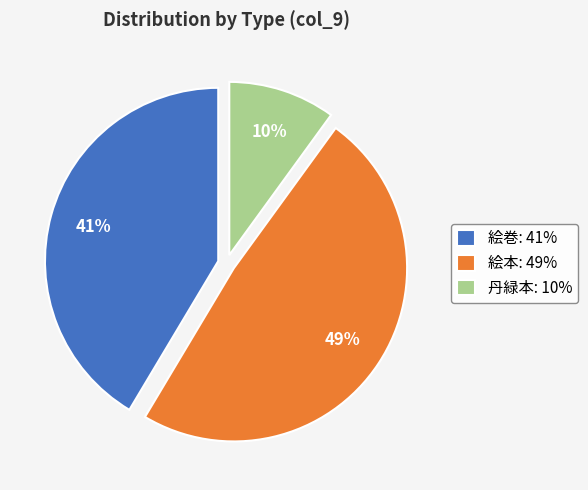

What percentage is the 絵巻 slice, to the nearest percent?

41%